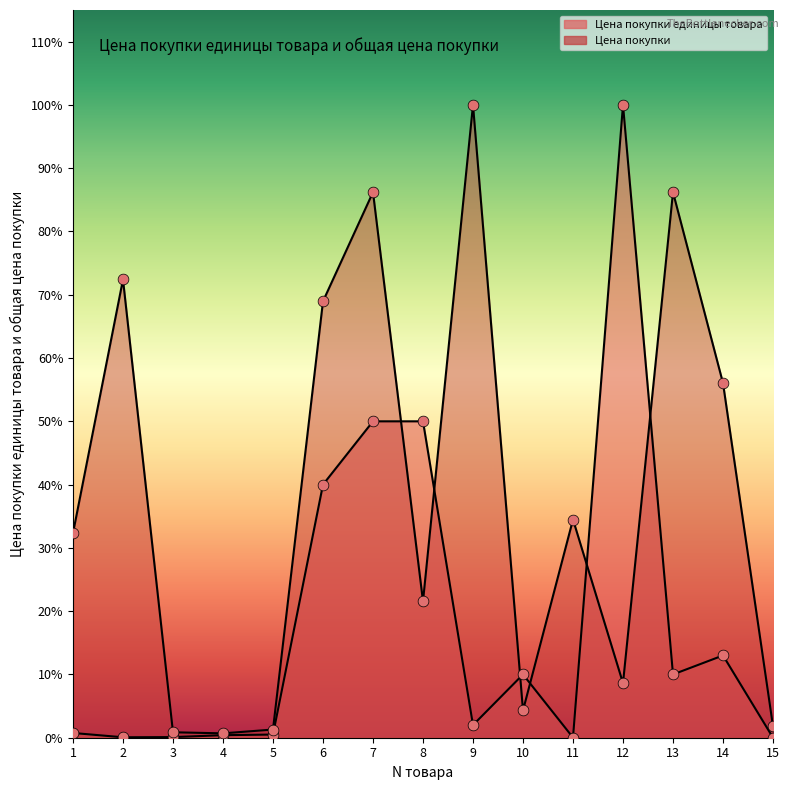

Which series has the largest total across all categories?

Цена покупки